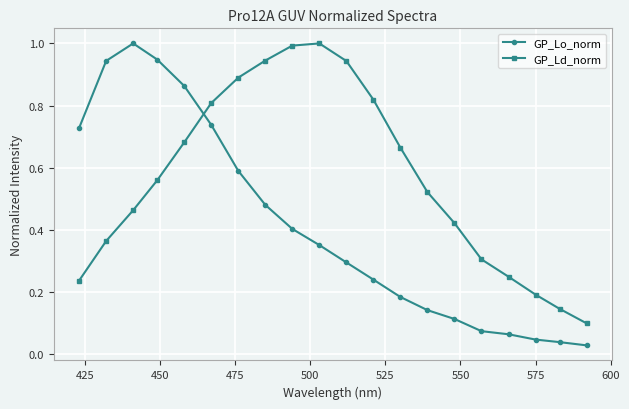

Which series ends up on top after the final intersection of GP_Ld_norm and GP_Lo_norm?

GP_Ld_norm